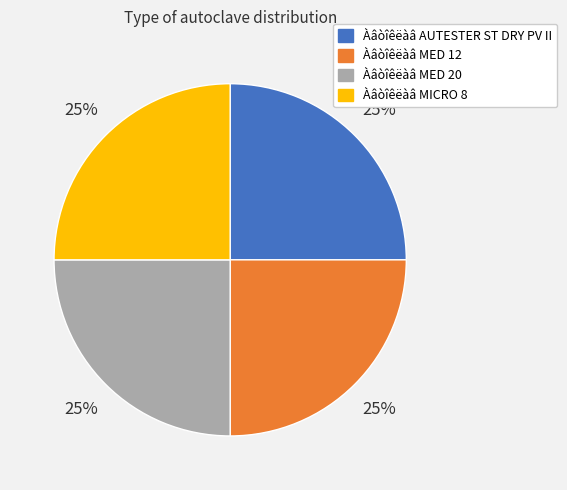

How many slices are in this pie chart?

4